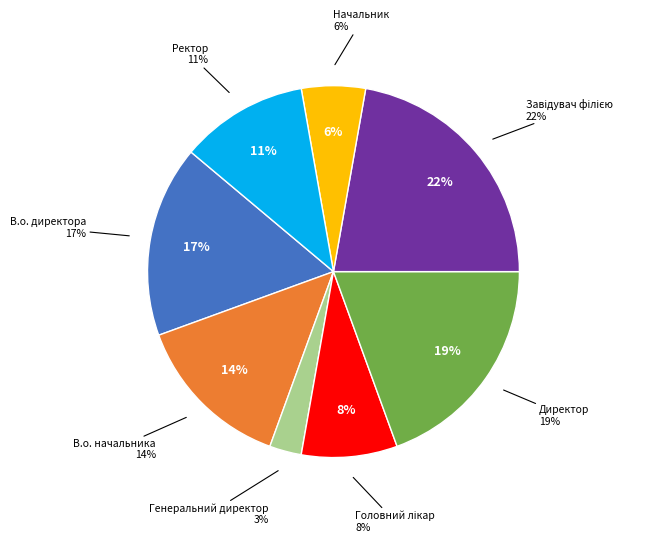

Rank the categories by value from lowest to highest.

Генеральний директор, Начальник, Головний лікар, Ректор, В.о. начальника, В.о. директора, Директор, Завідувач філією